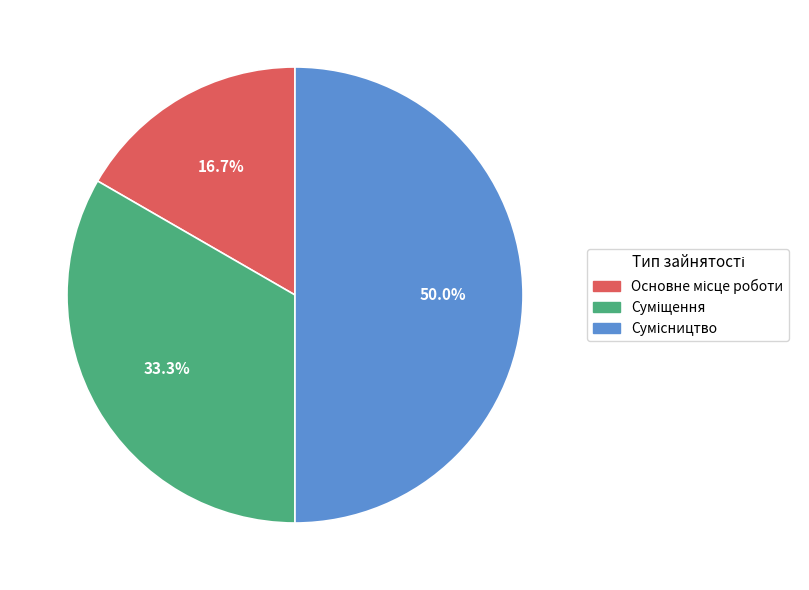

To the nearest percent, what is the average slice percentage?

33%